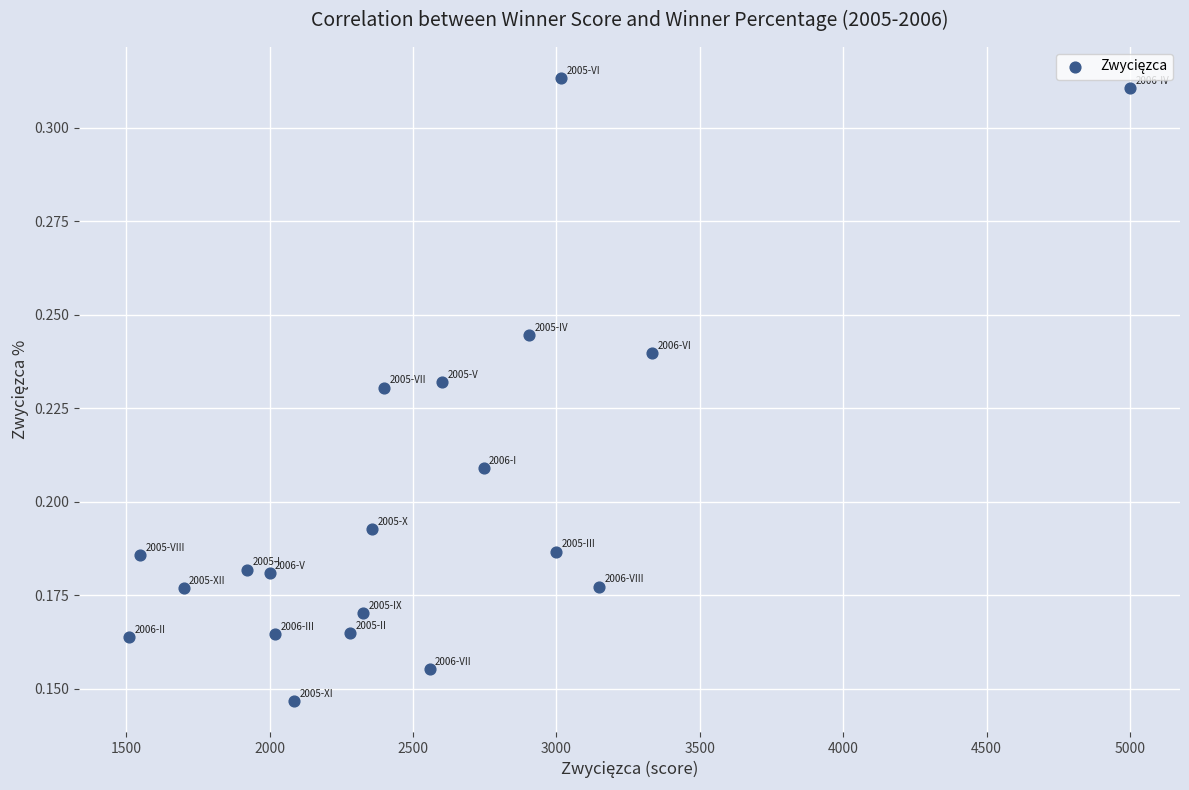

What is the range of X values (max minus min)?

3490.0